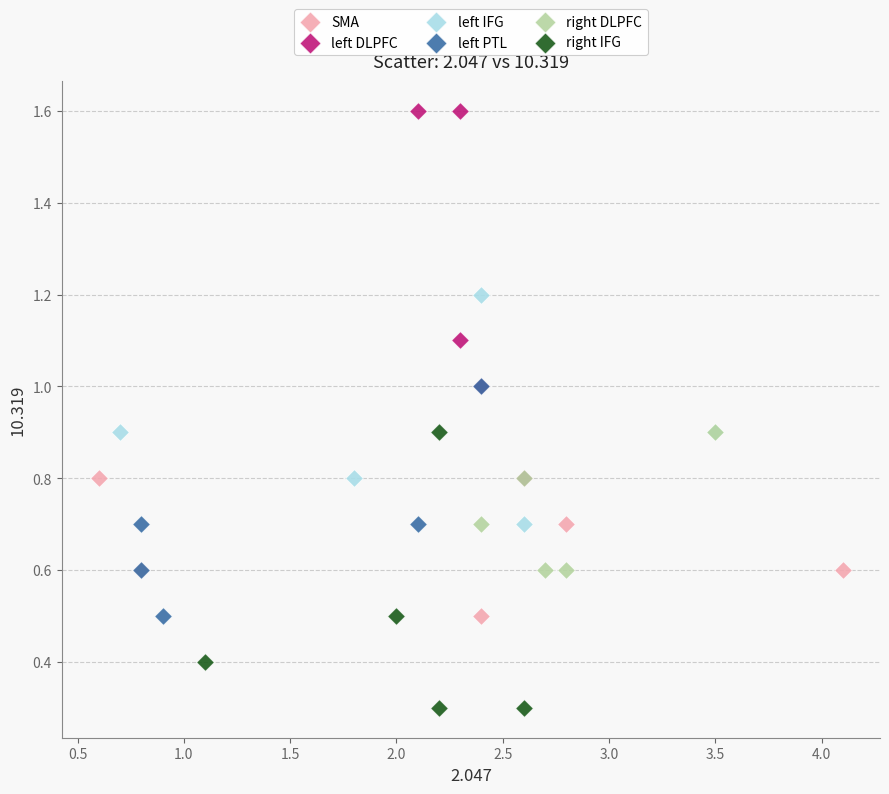

Which series contains the highest Y value?

left DLPFC